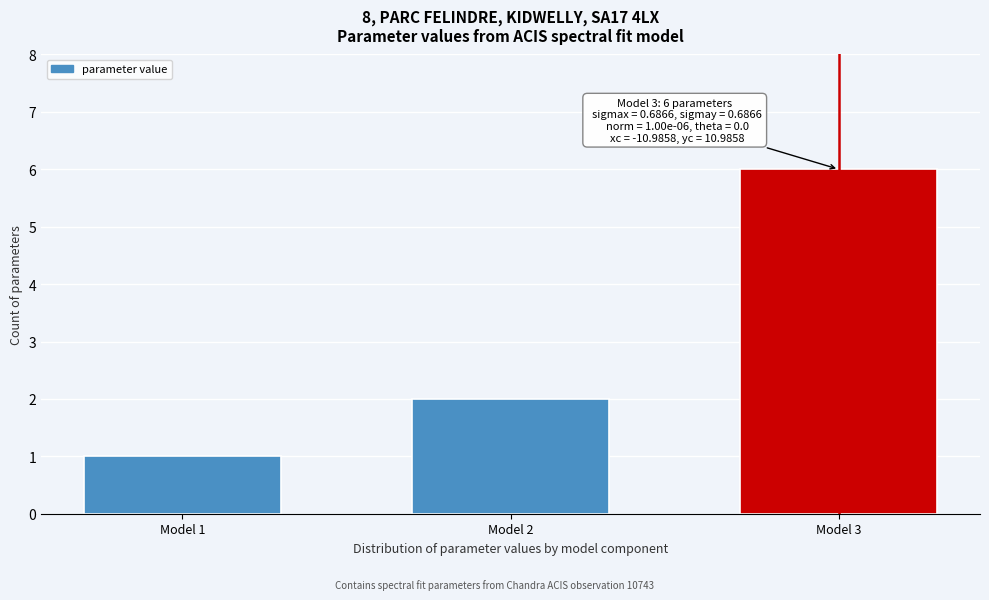

Reading left to right, list all the values displayed in this chart.

1	2	6